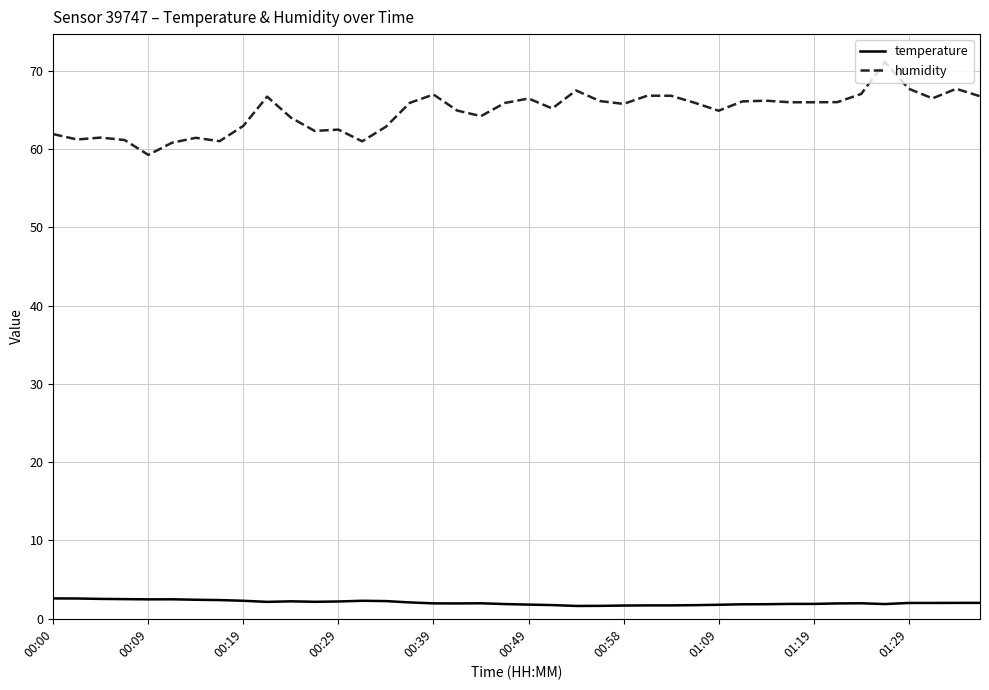

What is the maximum value shown in the chart?

71.1